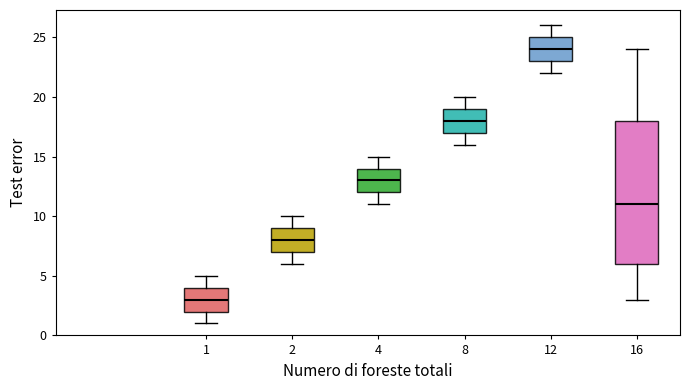

Reading left to right, read every box against the y-axis: the position of its median line, the range the box covers, and the ends of its whiskers. The values are not printed on the chart, so give them approximately, as read against the axis.

1: median 3, box 2 to 4, whiskers 1 to 5
2: median 8, box 7 to 9, whiskers 6 to 10
4: median 13, box 12 to 14, whiskers 11 to 15
8: median 18, box 17 to 19, whiskers 16 to 20
12: median 24, box 23 to 25, whiskers 22 to 26
16: median 11, box 6 to 18, whiskers 3 to 24